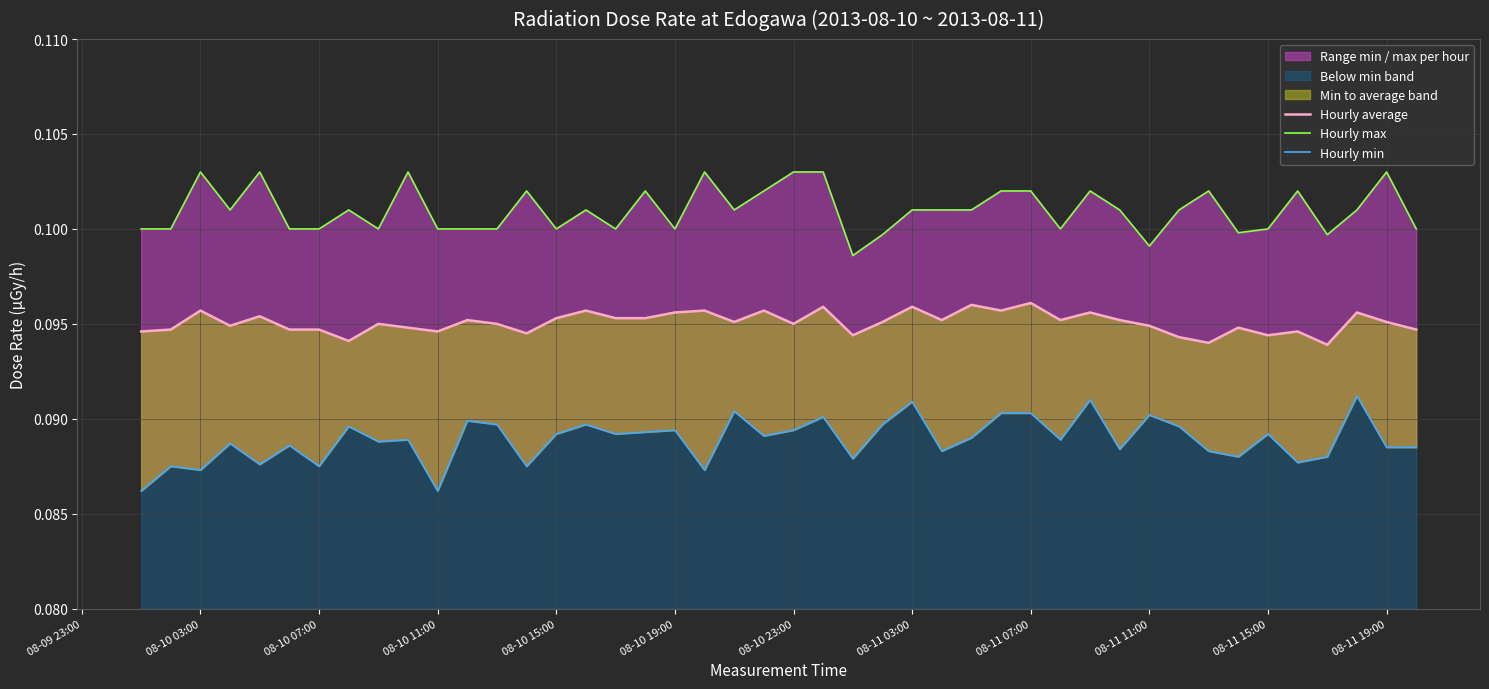

Which series has the widest spread of values?

max